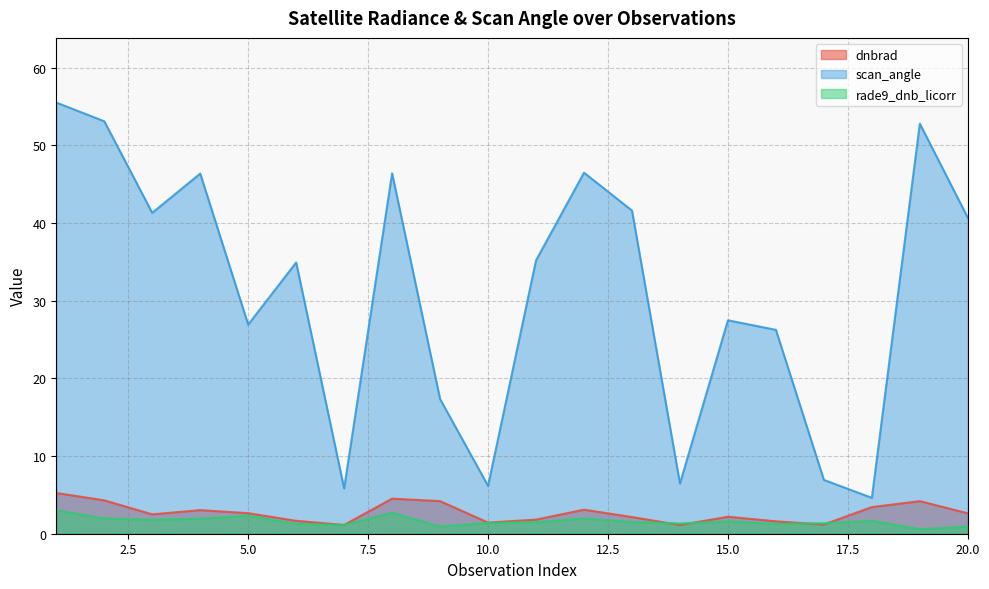

How many interior local valleys does the dnbrad series have?

5